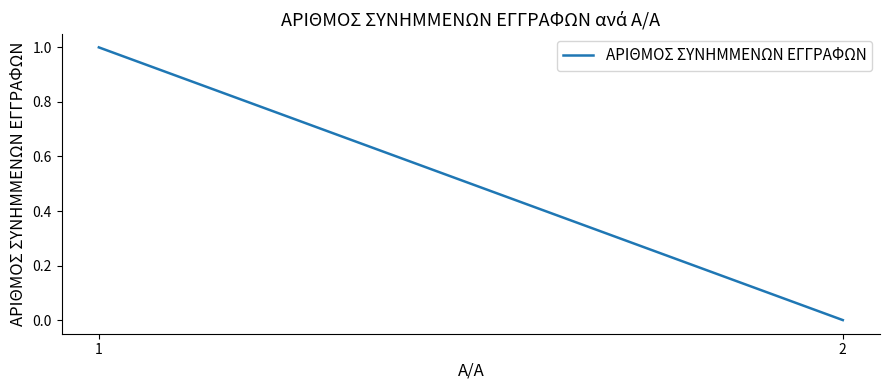

The value at 1 is 1. True or false?

False